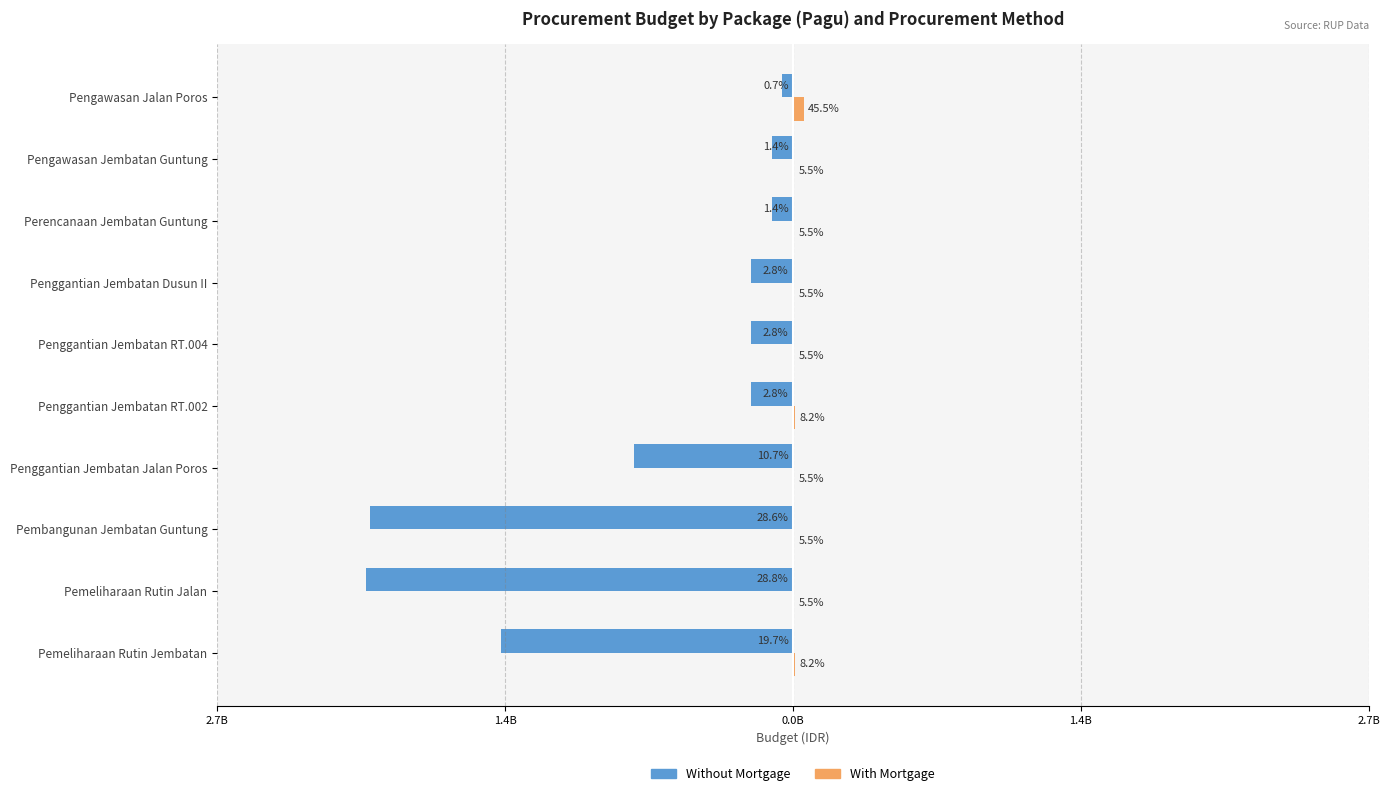

Reading right to left, extract all data points from this chart.

Without Mortgage: -50000000	-100000000	-100000000	-198950000	-198950000	-198950000	-750000000	-2000000000	-2015760780	-1380000000
With Mortgage: 50000000	6000000	6000000	6000000	6000000	9000000	6000000	6000000	6000000	9000000